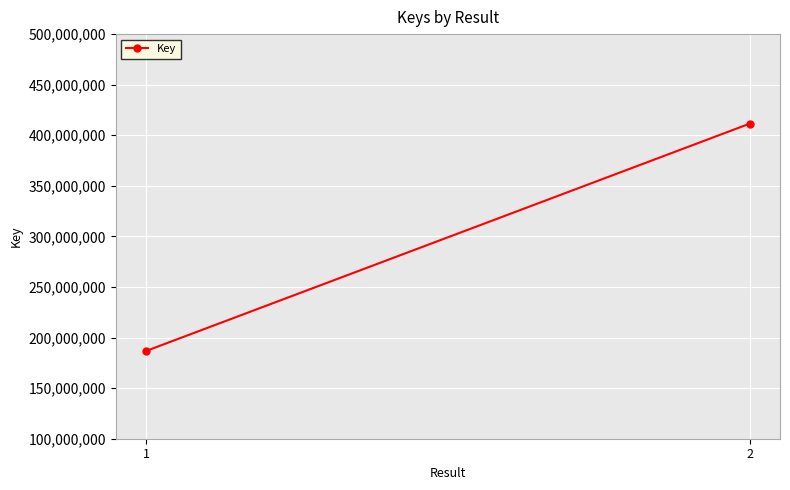

Reading left to right, what are all the values shown in this chart?

186717766	411522443